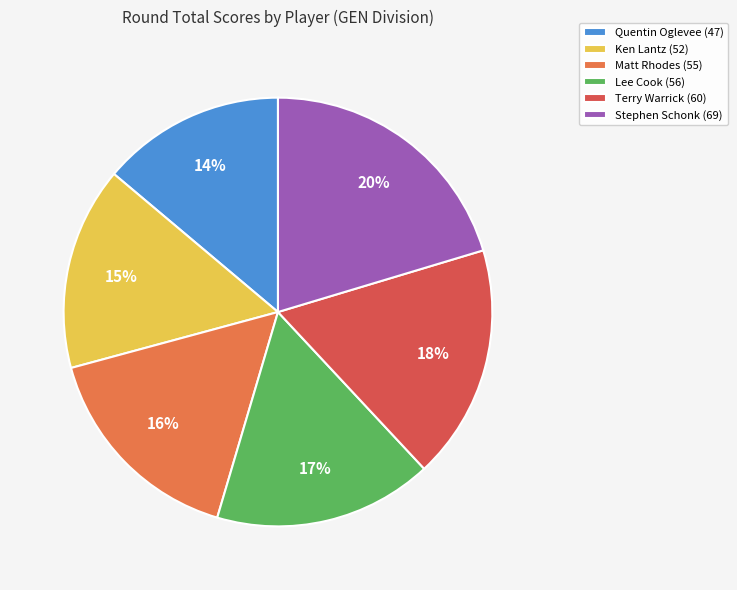

Count the number of slices in the pie.

6